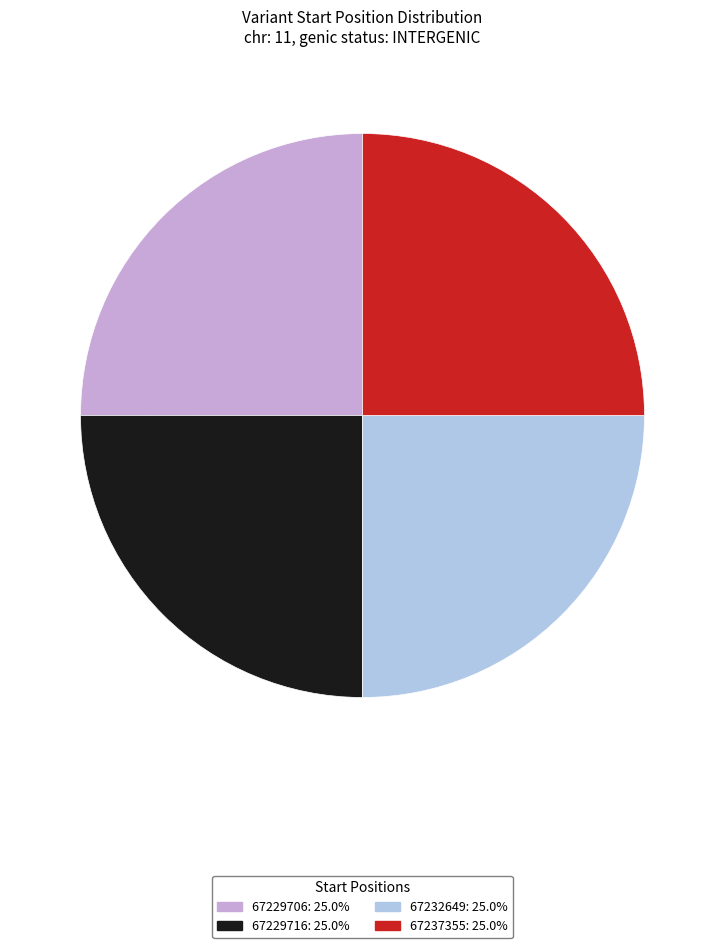

What is the ratio of the value at 67229716 to the value at 67237355?

1.0